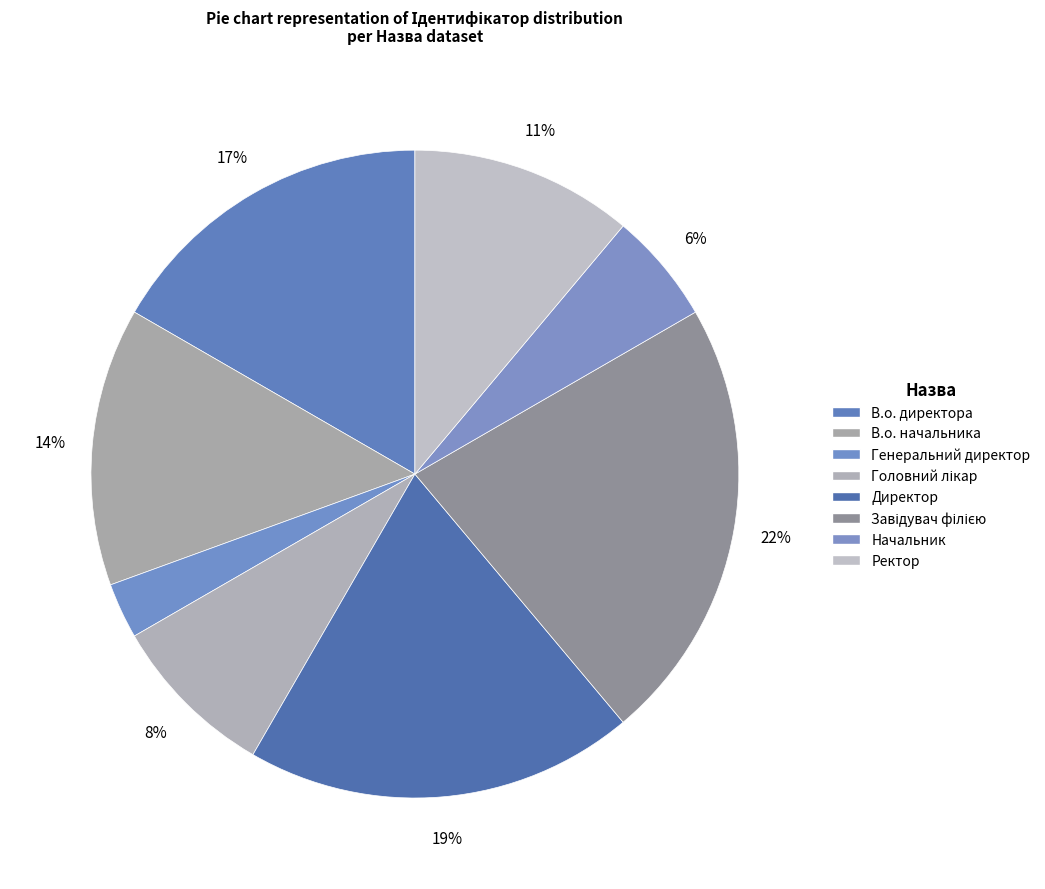

To the nearest percent, what is the difference between the largest and smallest slice percentages?

19%